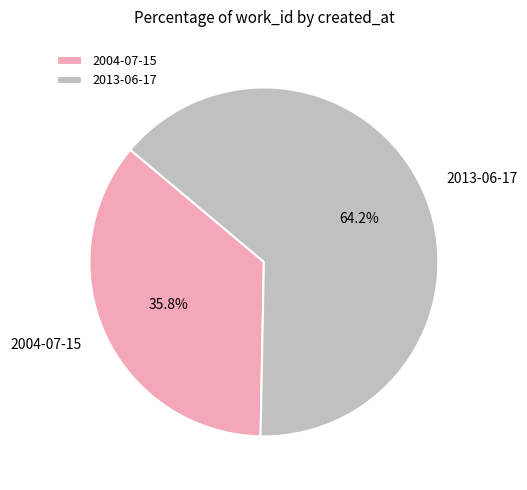

What portion of the pie excludes 2013-06-17?

35.8%